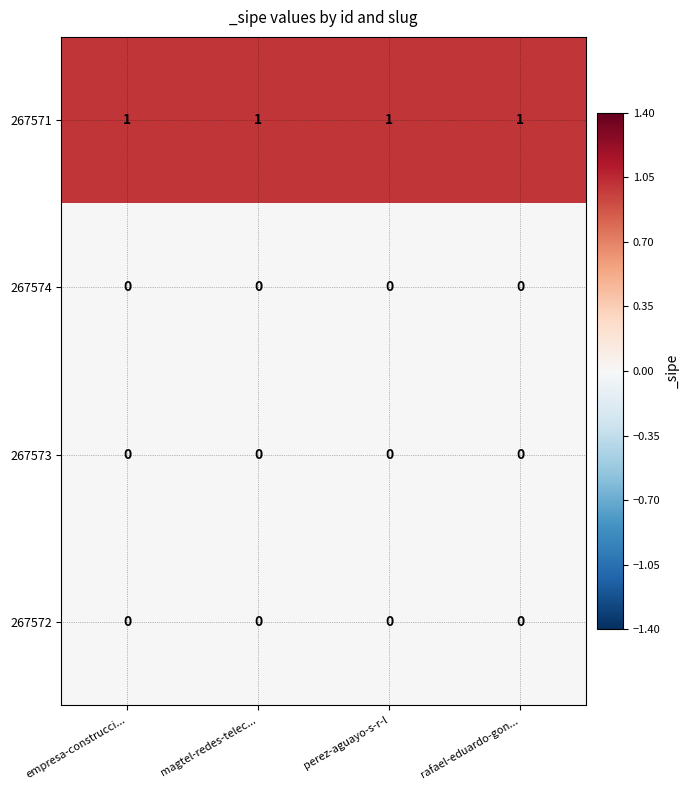

How many distinct data groups are displayed?

4